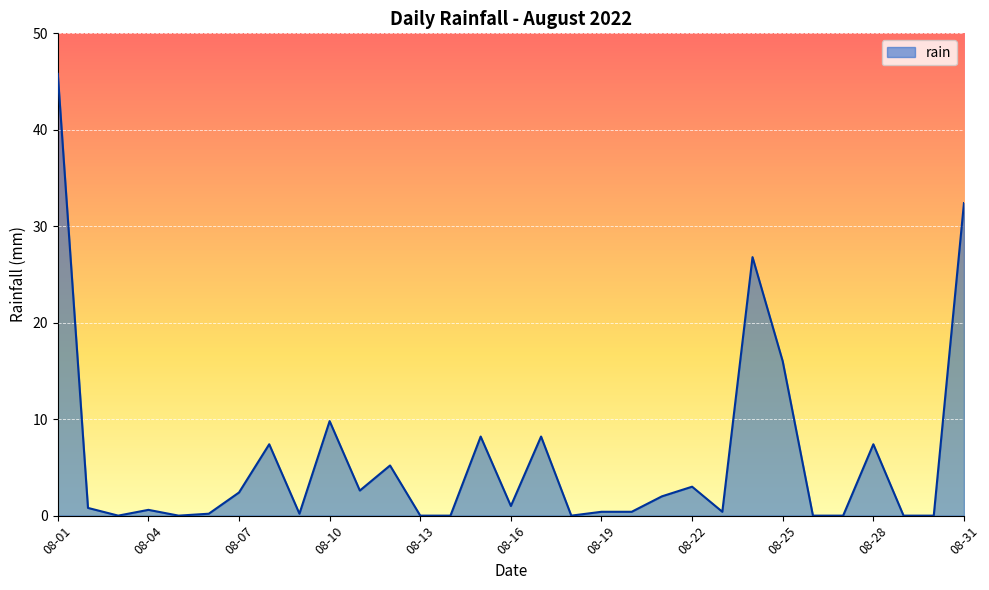

What is the greatest value displayed?

45.8